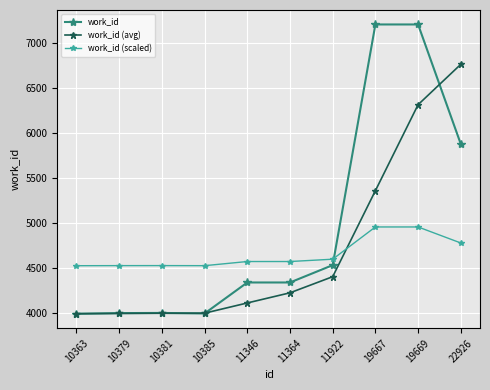

Which series has the widest spread of values?

work_id